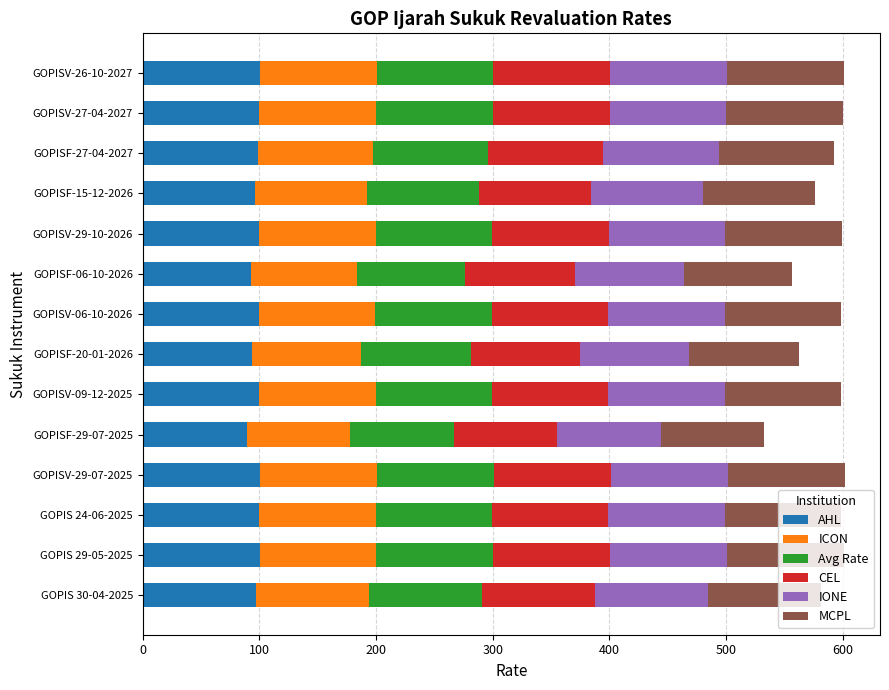

What is the maximum value for AHL?

100.3